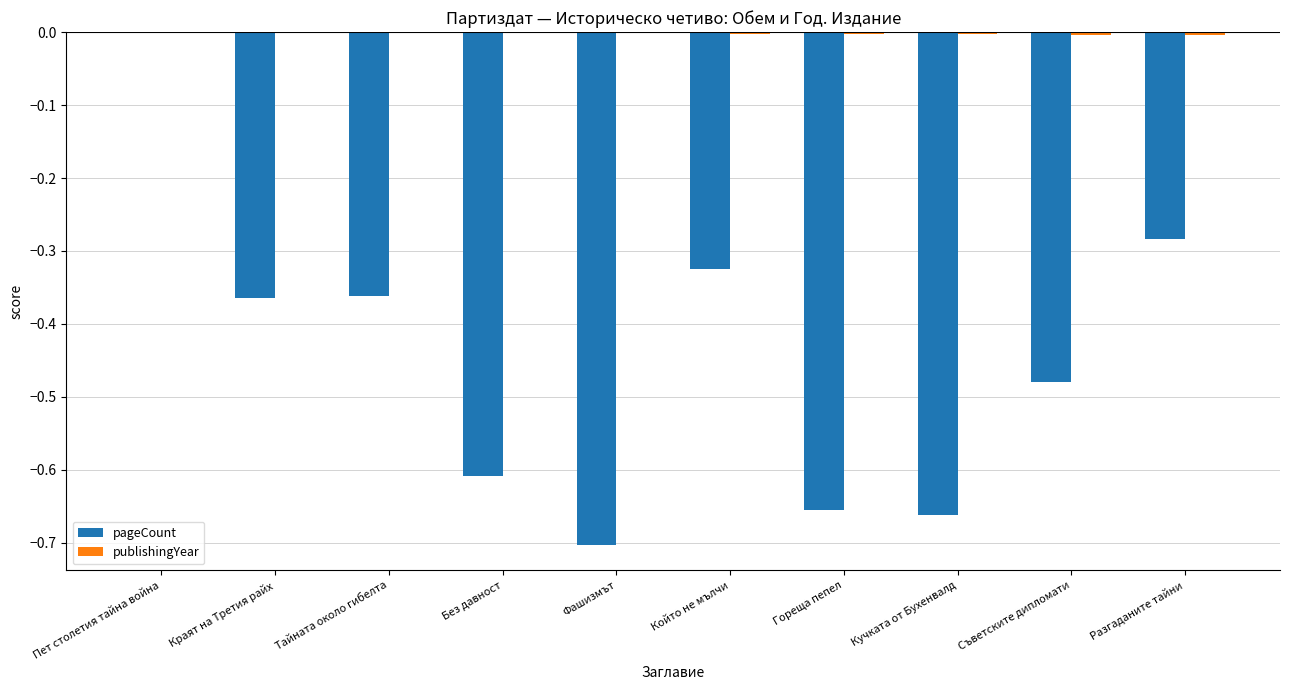

At which category is the sum across all series the highest?

Пет столетия тайна война